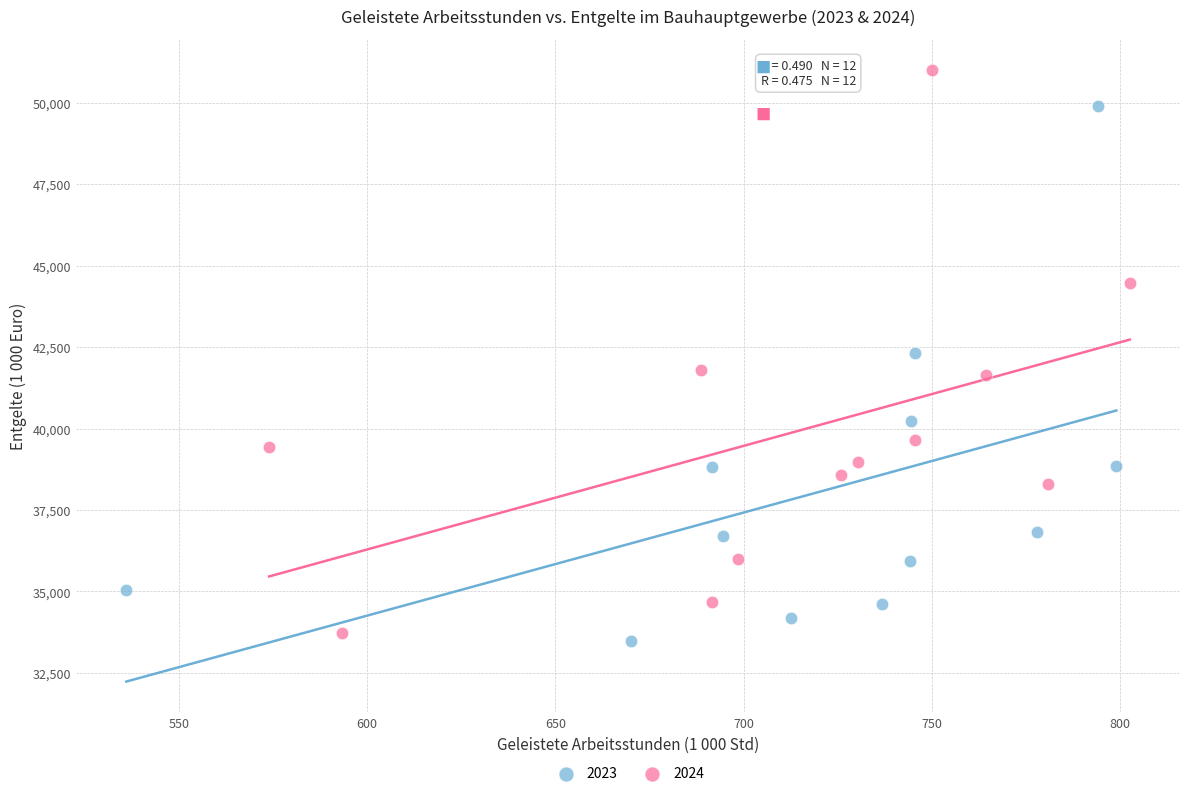

Which series contains the highest Y value?

2024